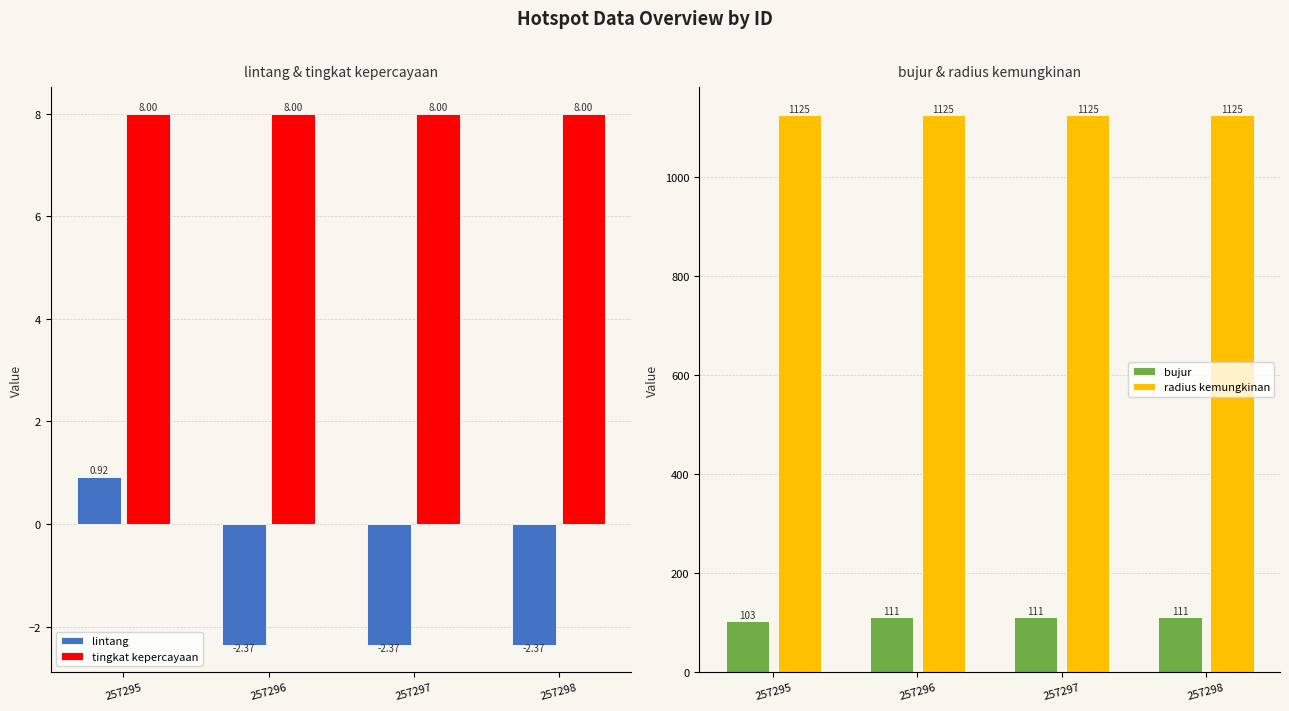

Reading left to right, extract all data points from this chart.

lintang: 257295=0.9	257296=-2.4	257297=-2.4	257298=-2.4
tingkat kepercayaan: 257295=8.0	257296=8.0	257297=8.0	257298=8.0
bujur: 257295=102.6	257296=111.1	257297=111.0	257298=111.0
radius kemungkinan: 257295=1125.0	257296=1125.0	257297=1125.0	257298=1125.0